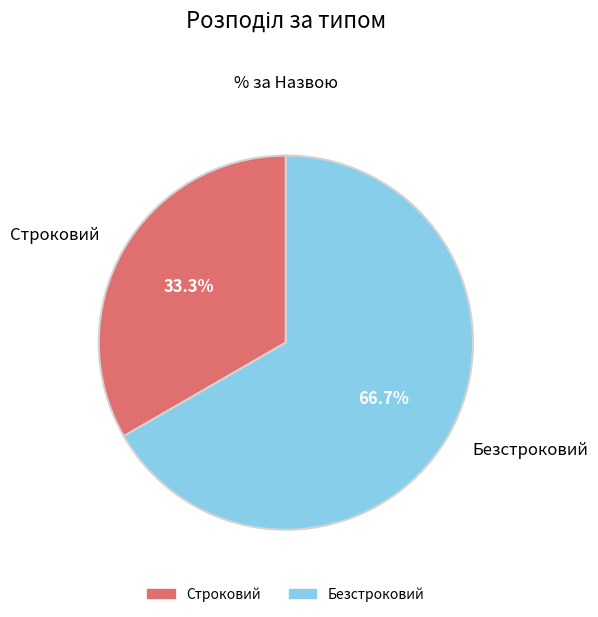

What is the total percentage of Строковий and Безстроковий?

100.0%